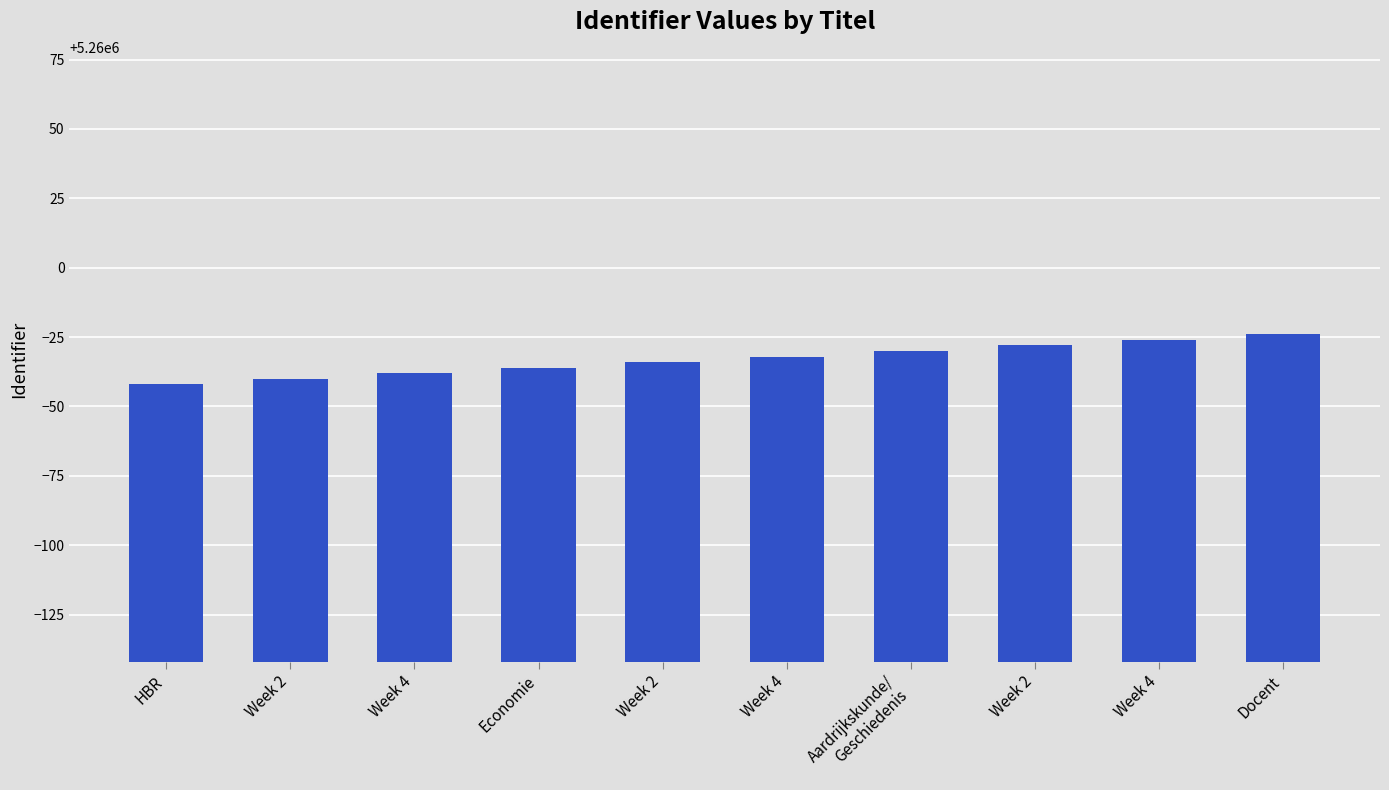

Where is the data nearest to the value 5259967?

Week 2